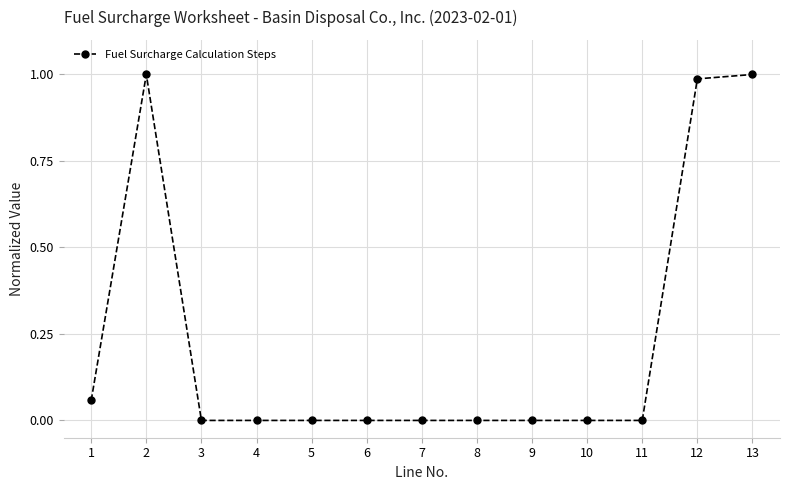

The chart shows a value of 0.7 at 13. True or false?

False